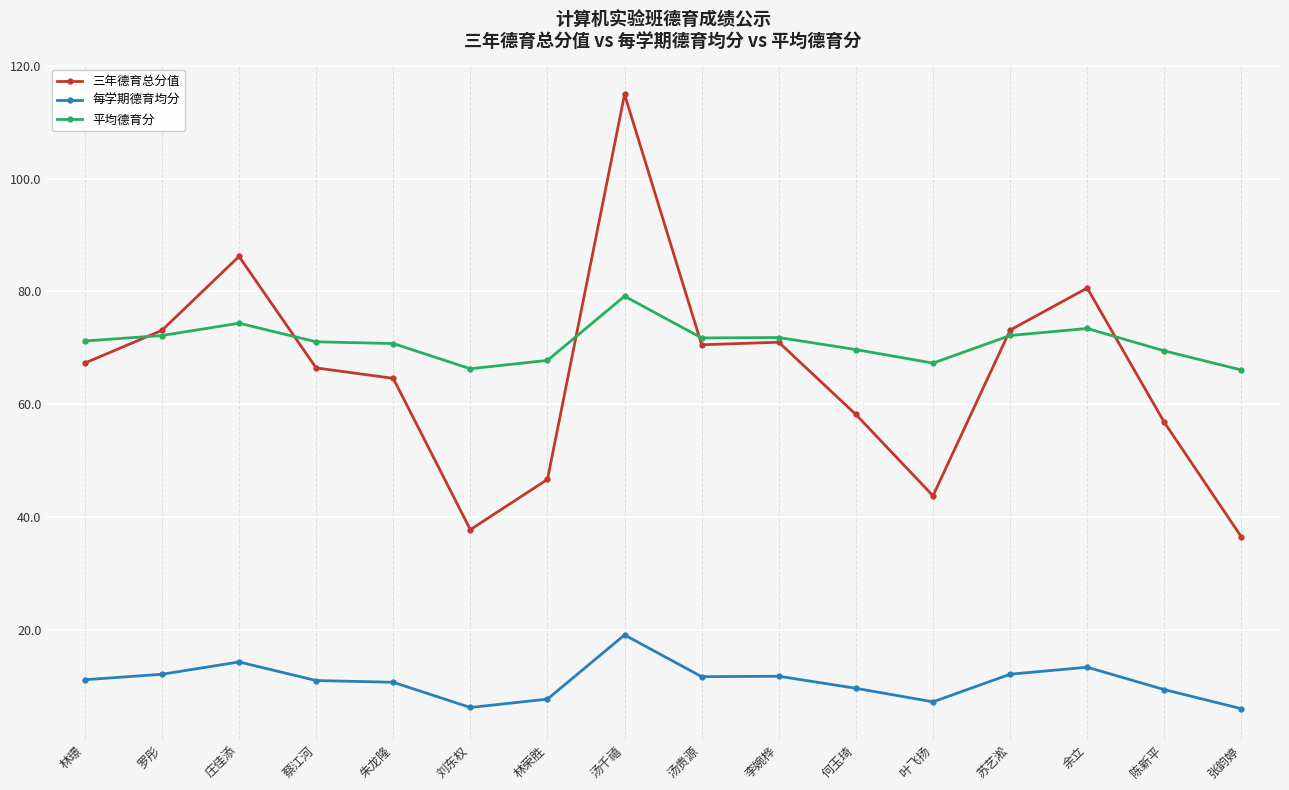

True or false: 每学期德育均分 and 平均德育分 intersect in this chart.

False